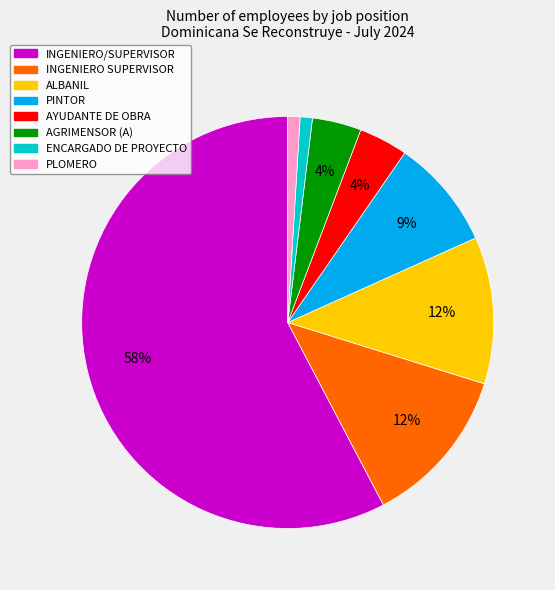

Count the number of slices in the pie.

8